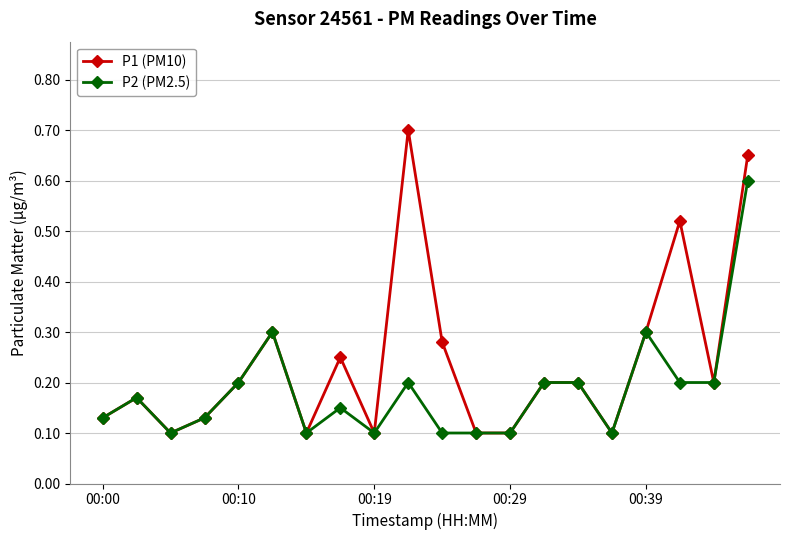

True or false: P1 (PM10) has more than 0 points higher than both neighbors.

True